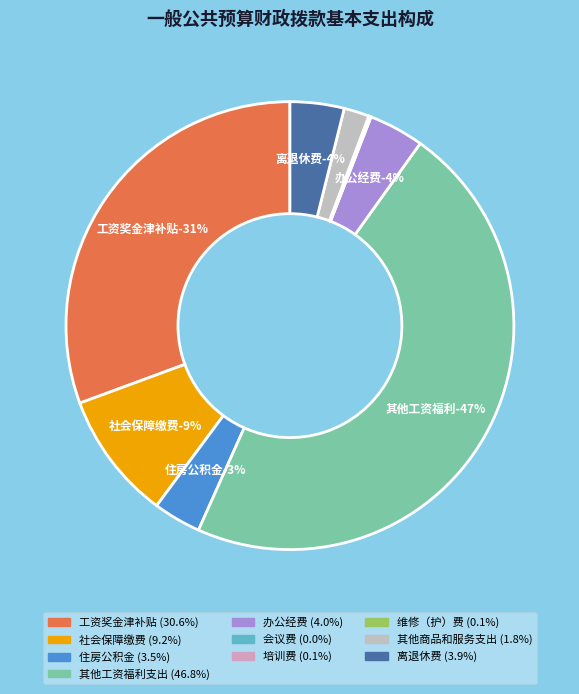

Count the number of slices in the pie.

10